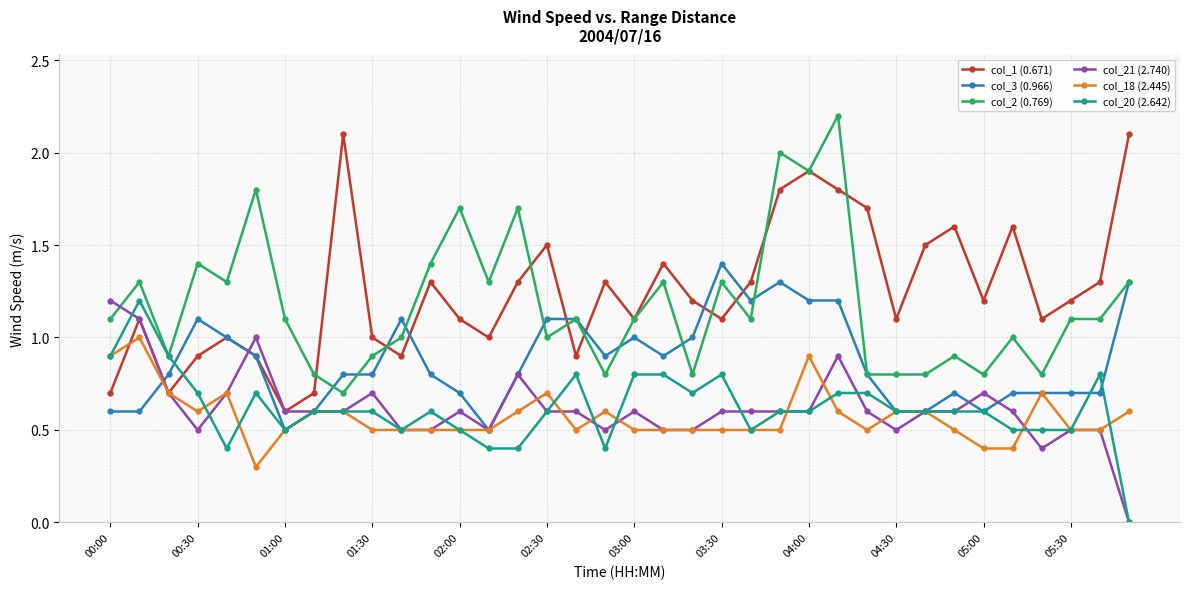

What is the lowest value of the col_2 (0.769) series?

0.7